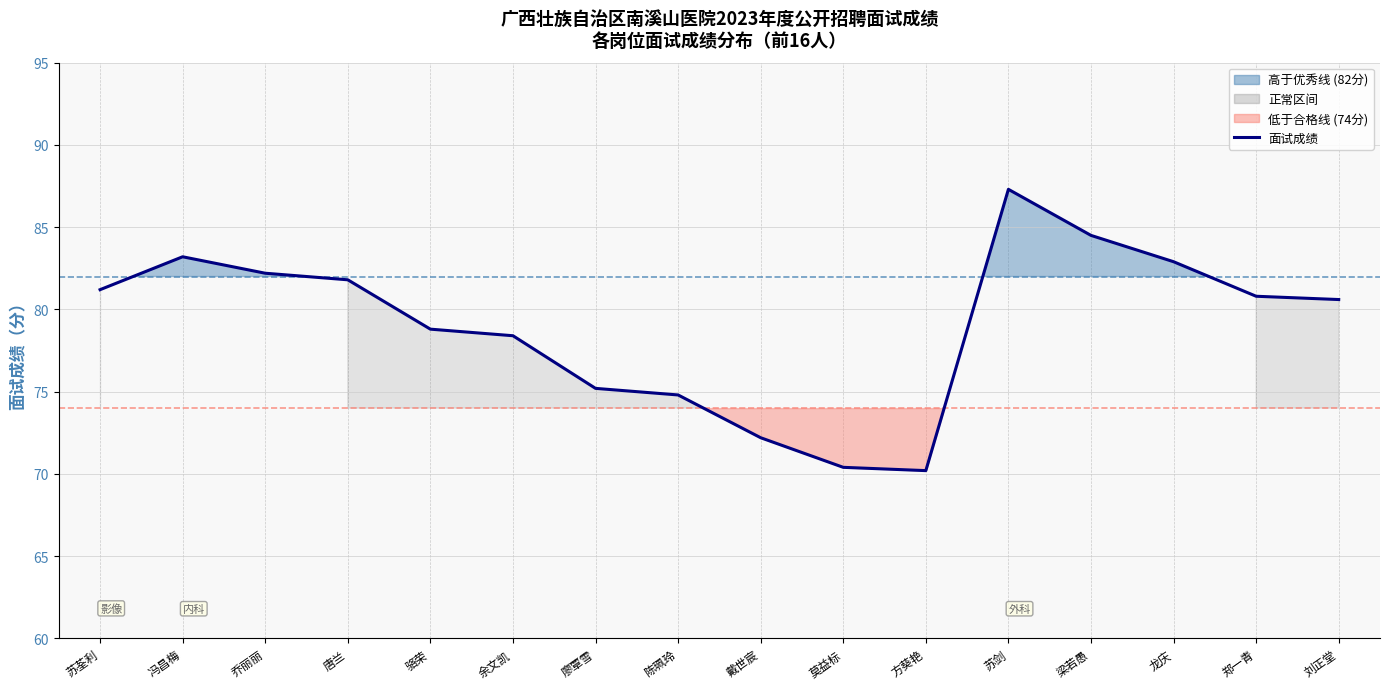

At which label is the value closest to 78?

余文凯